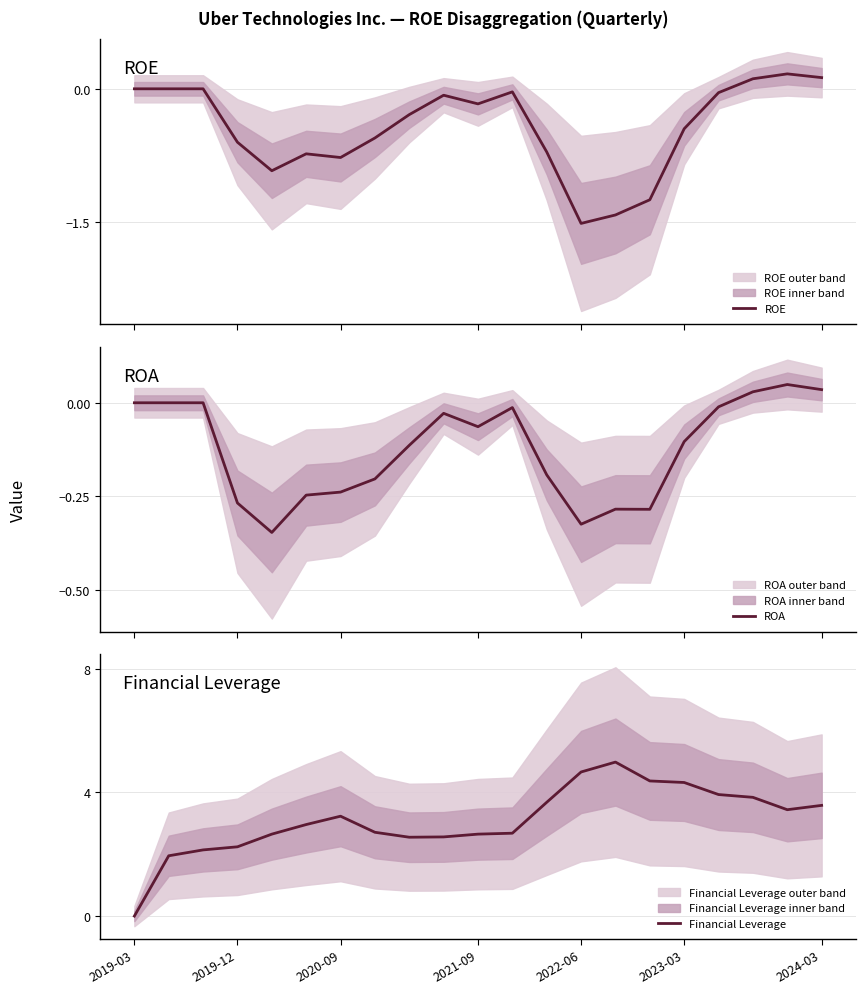

What is the maximum value for ROE?

0.2